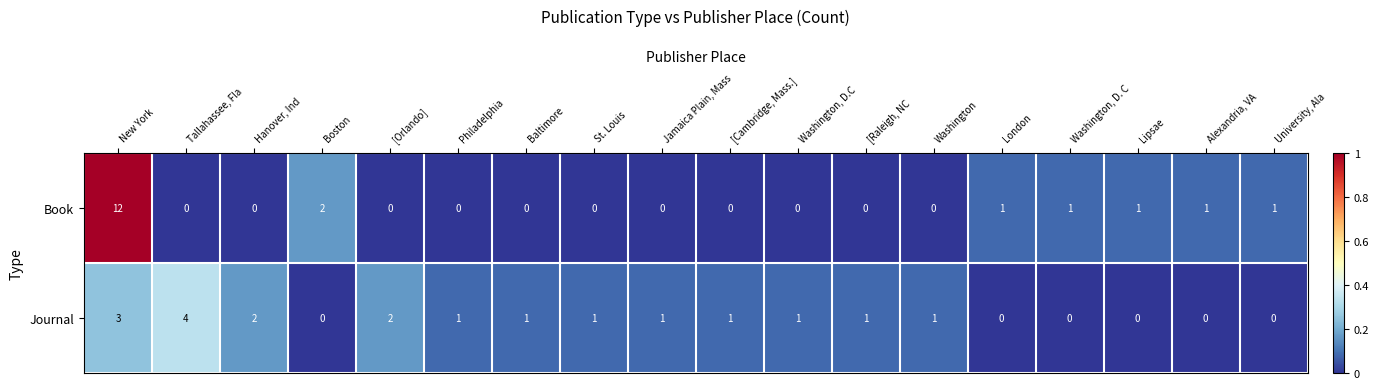

The Book series shows 0.0 at Tallahassee, Fla. True or false?

True